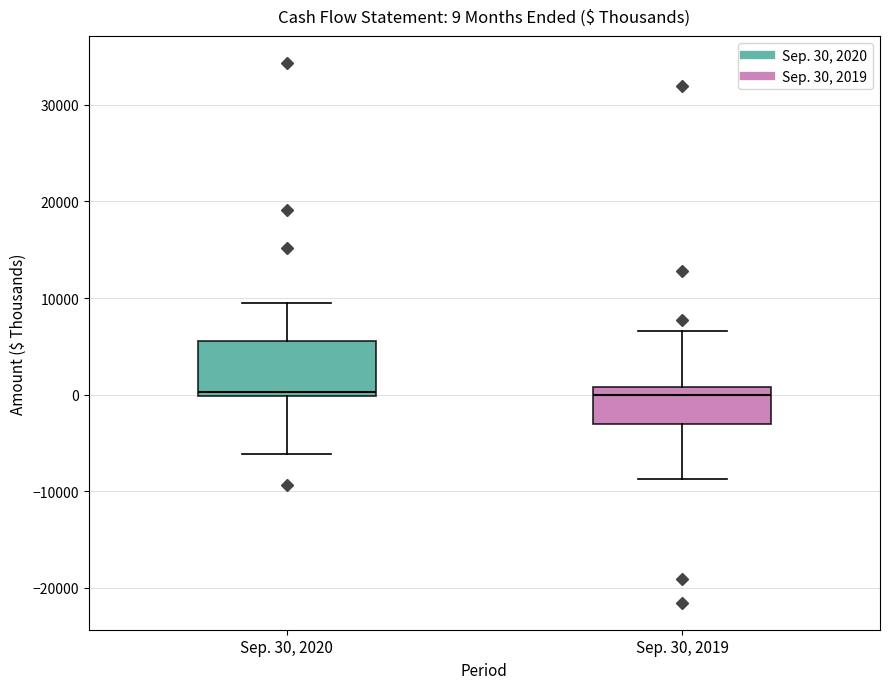

Comparing the boxes themselves (not the whiskers), which one is the tallest?

Sep. 30, 2020